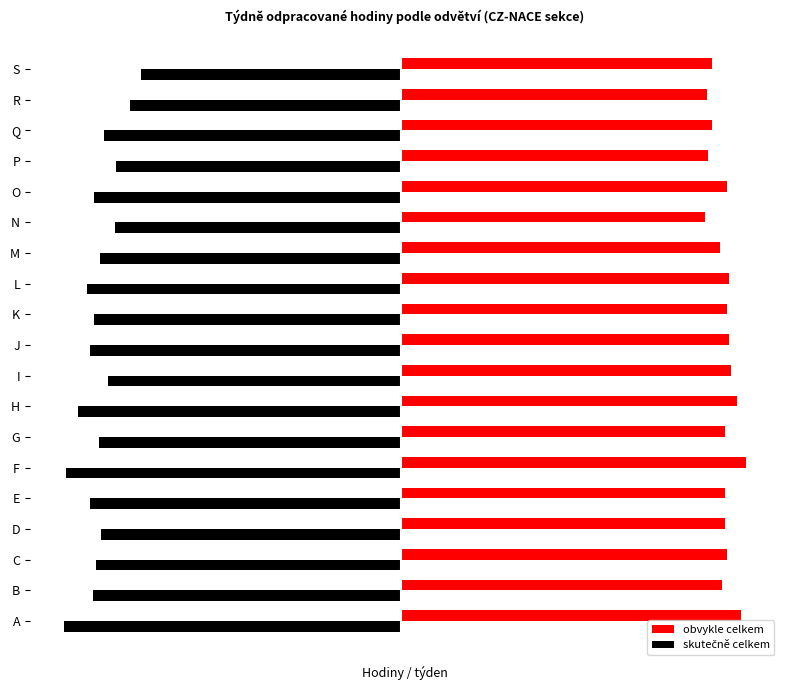

What are all the series names shown in the legend?

obvykle celkem, skutečně celkem